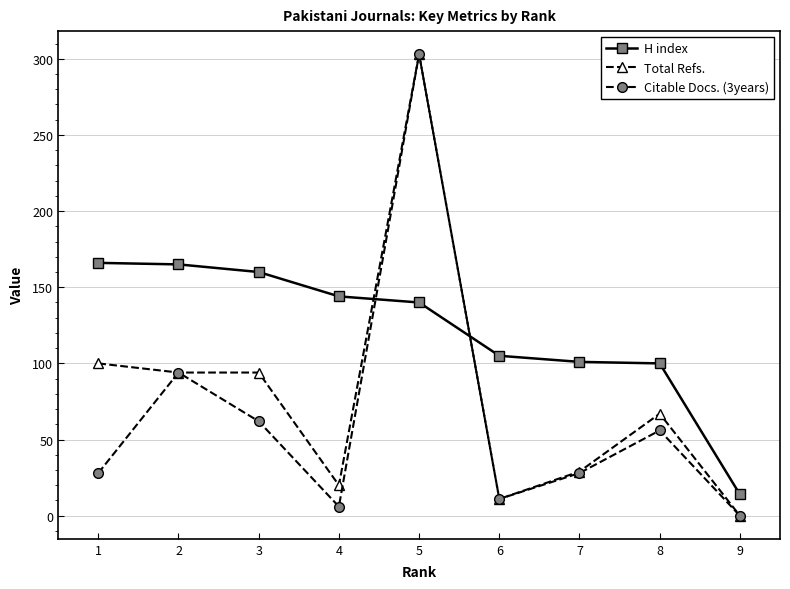

In Citable Docs. (3years), how many points are lower than both neighbors (excluding endpoints)?

2